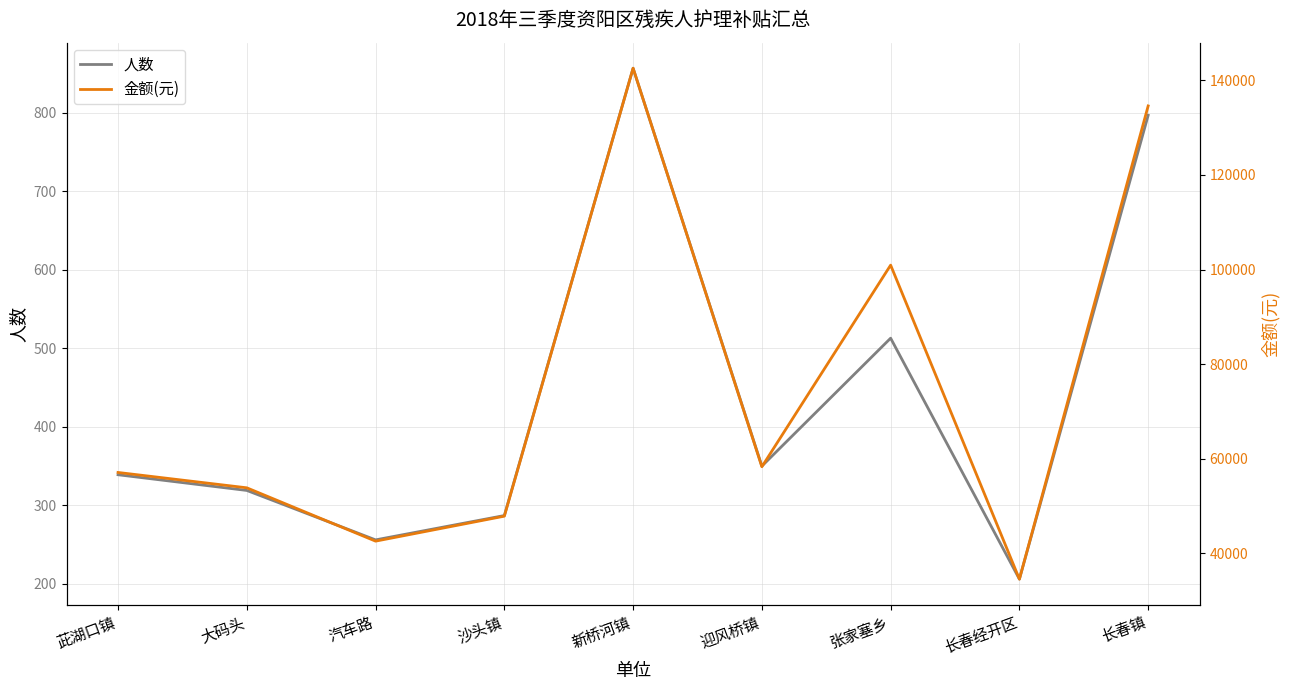

Reading left to right, transcribe all the data shown in this chart.

人数: 339	319	256	287	857	350	513	206	797
金额(元): 57090	53845	42570	47850	142560	58300	100925	34540	134585